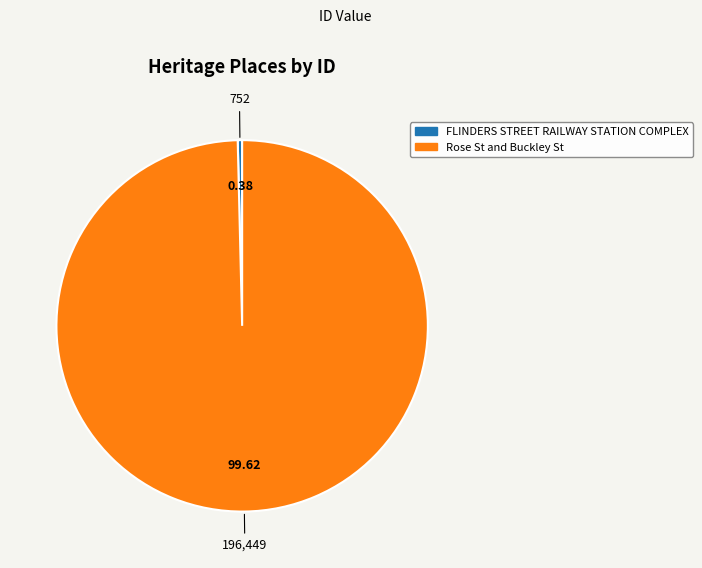

Which category has the smallest portion of the pie?

FLINDERS STREET RAILWAY STATION COMPLEX